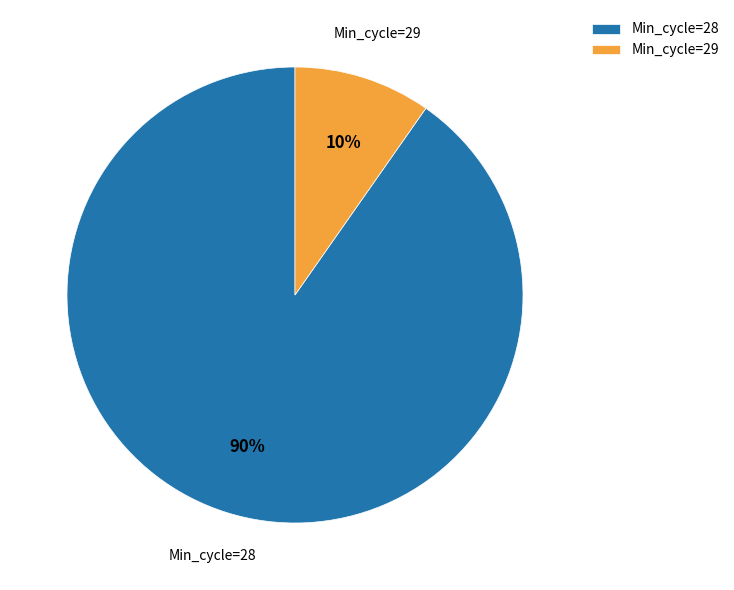

Is it true that Min_cycle=29 is 21% of the pie?

False